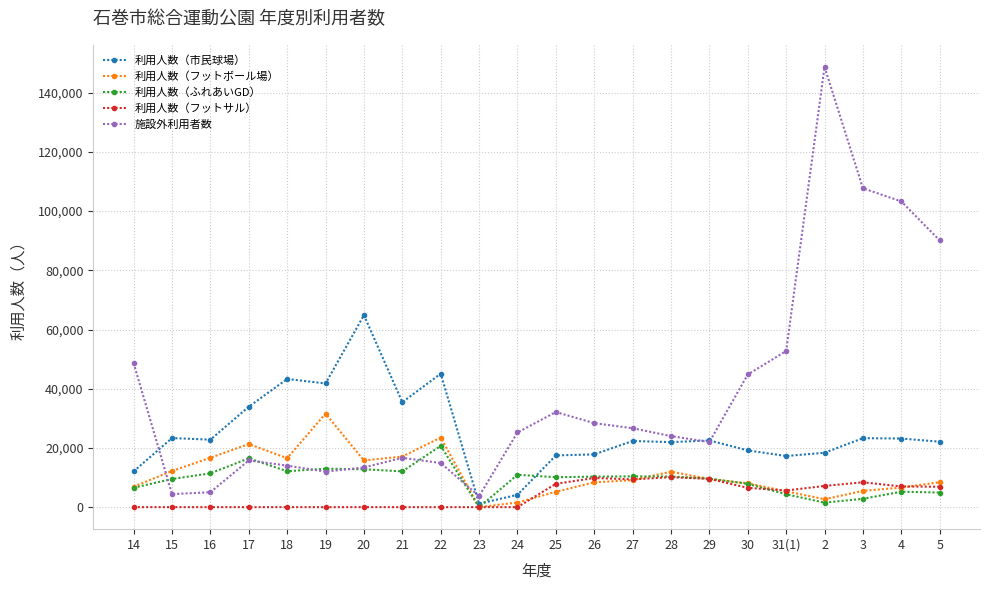

Between which two adjacent categories do 施設外利用者数 and 利用人数（フットボール場） first intersect?

14 and 15